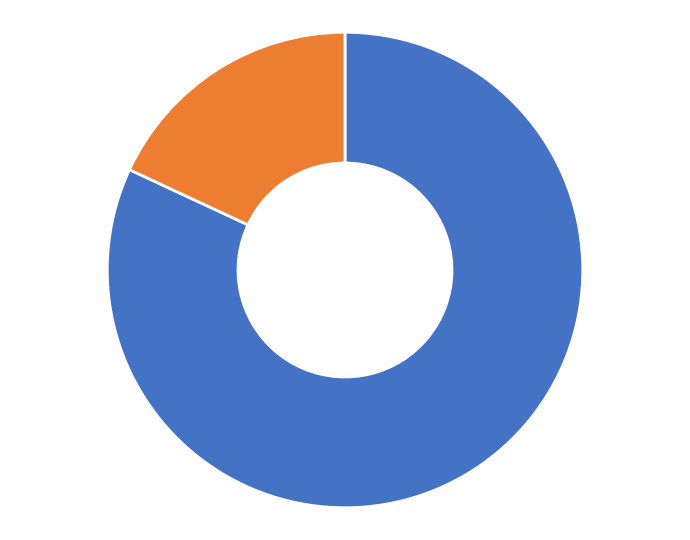

How many segments does this pie chart have?

2